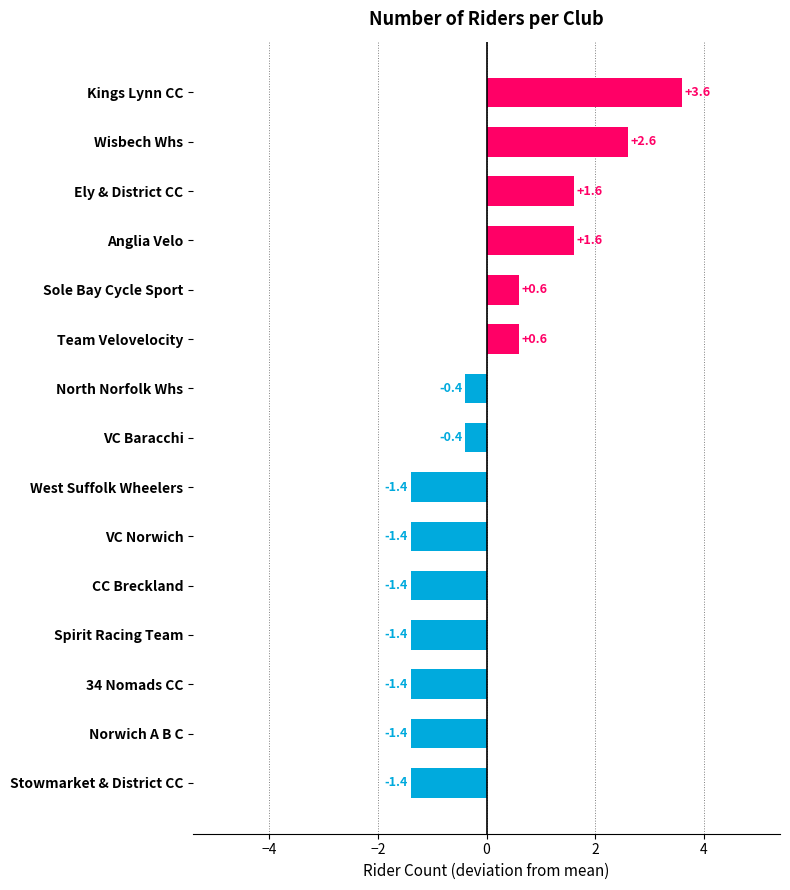

What is the change in value from North Norfolk Whs to Ely & District CC?

+2.0